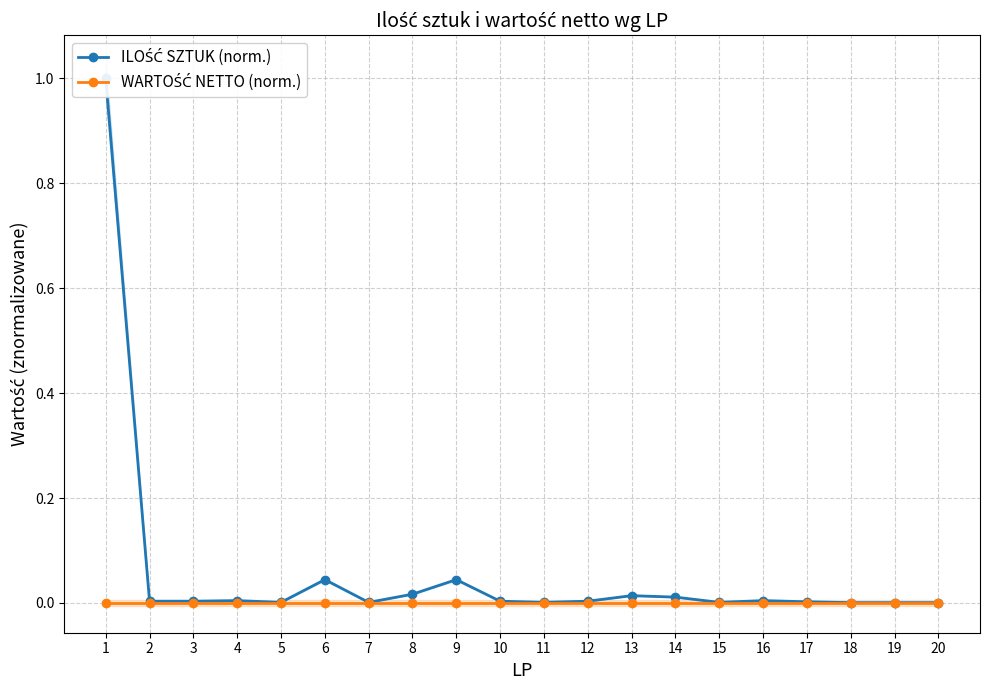

Where is the first local minimum for ILOŚĆ SZTUK (norm.)?

5